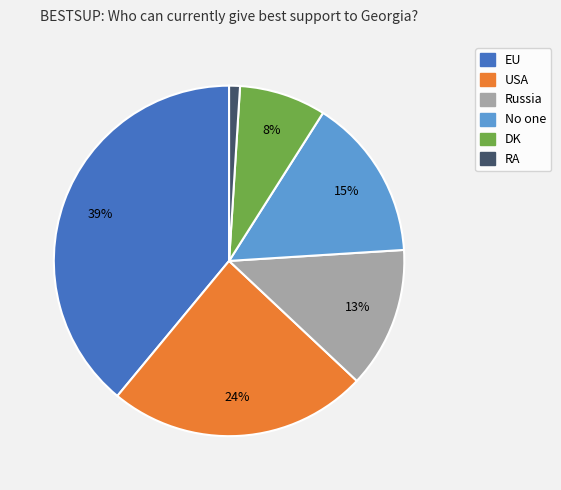

Count the number of slices in the pie.

6